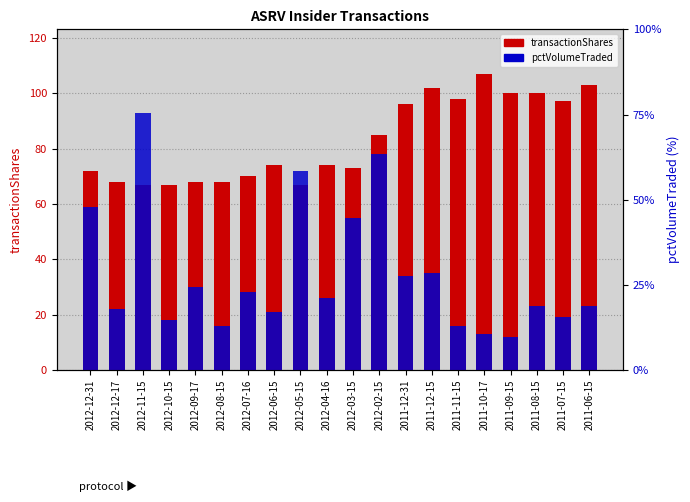

How many bars are there in total?

40